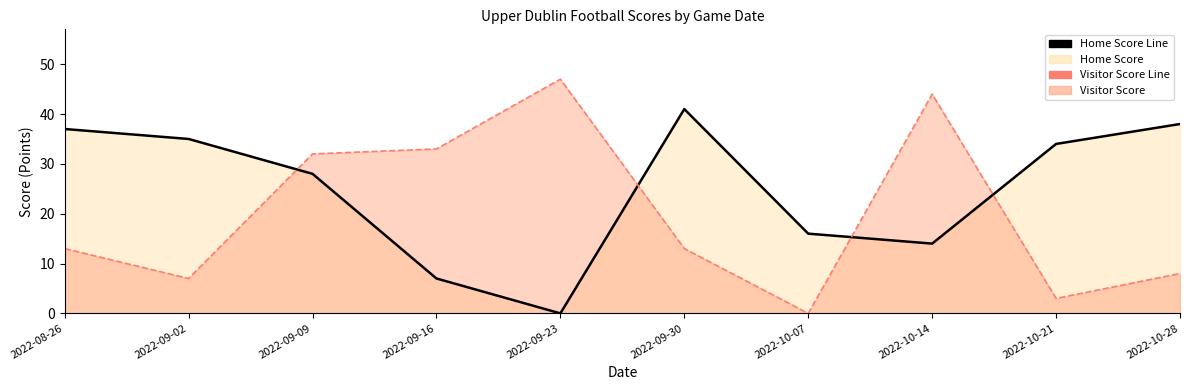

Between which two adjacent categories do Home Score Line and Visitor Score Line first intersect?

2022-09-02 and 2022-09-09